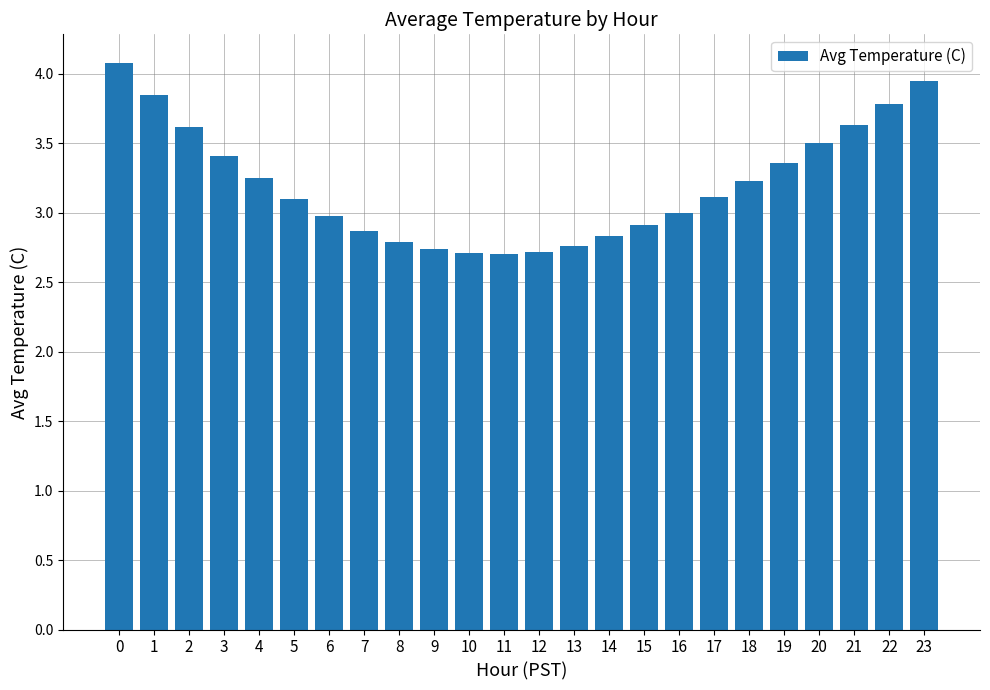

How many bars are there in total?

24